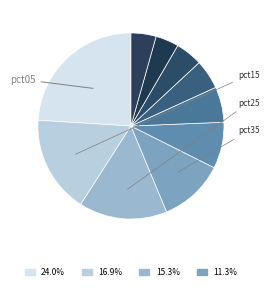

How many segments does this pie chart have?

10